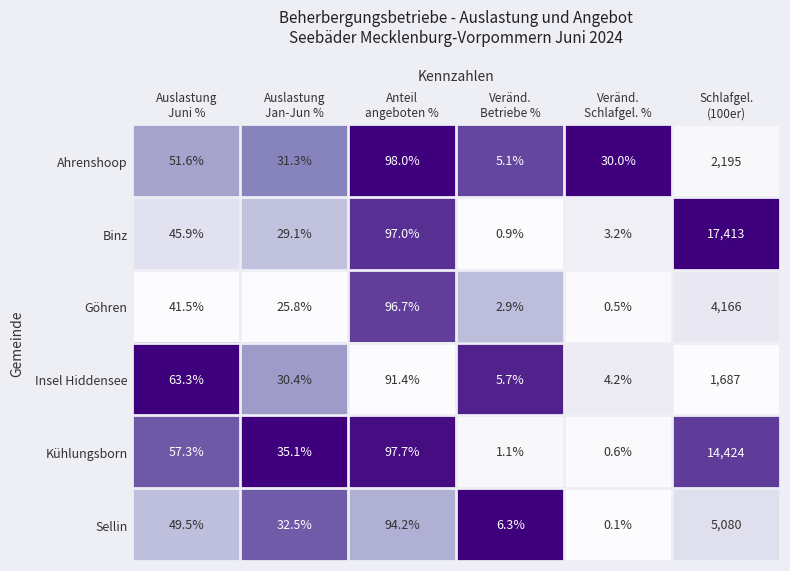

Rank the series by their maximum value, from lowest to highest.

Insel Hiddensee, Ahrenshoop, Göhren, Sellin, Kühlungsborn, Binz